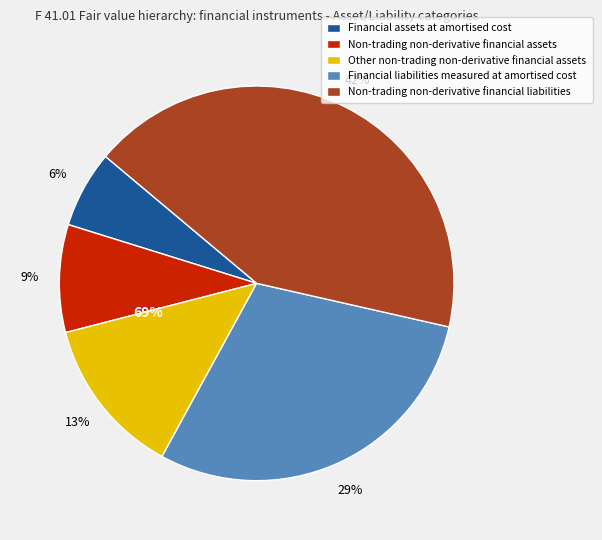

To the nearest percent, what is the difference between the Non-trading non-derivative financial assets and Financial assets at amortised cost slice percentages?

3%